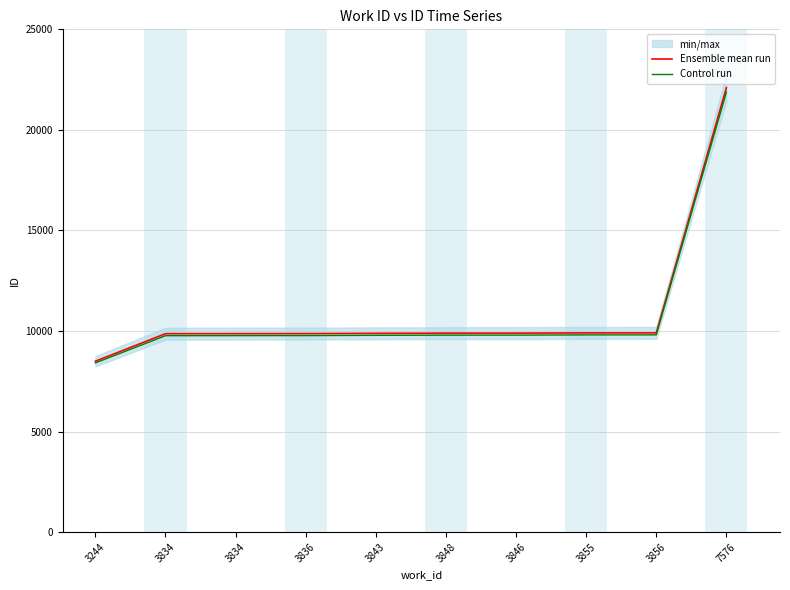

The value of Control run at 3244 is 8413.0. True or false?

True